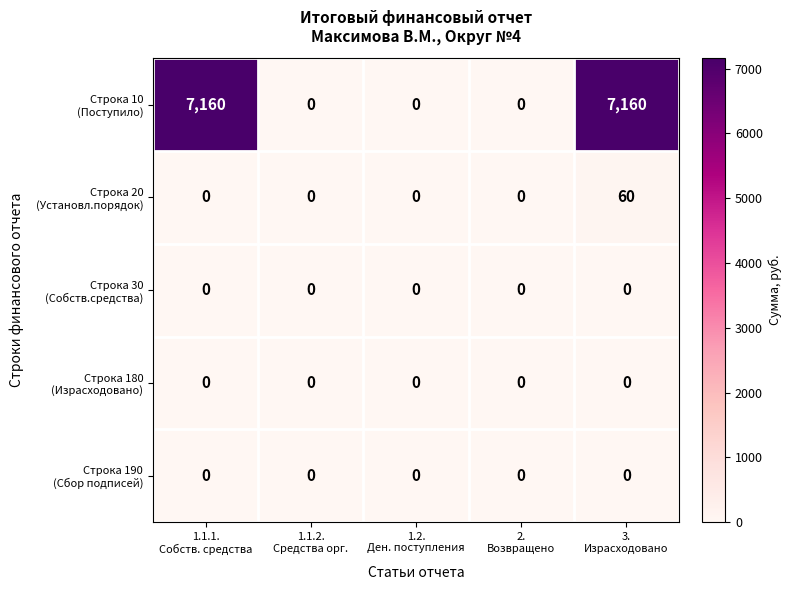

Count the number of data series in this chart.

5